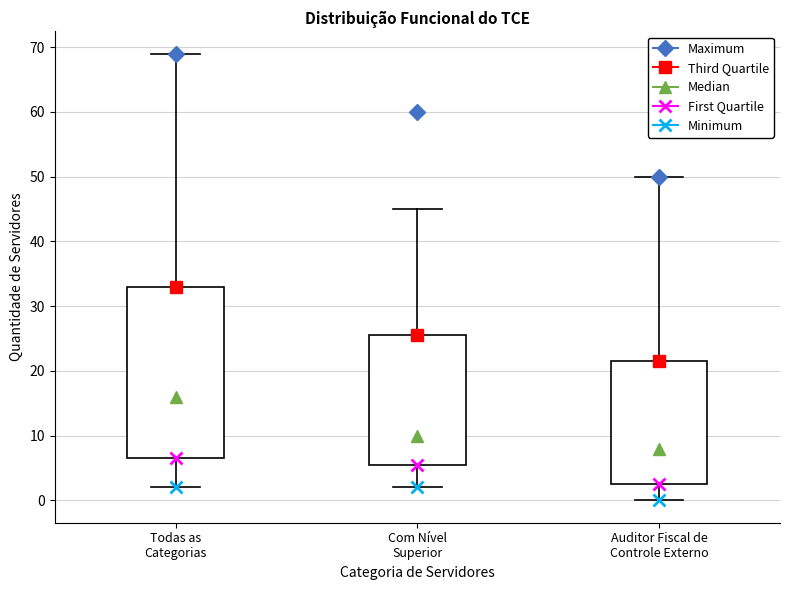

Reading left to right, read every box against the y-axis: the position of its median line, the range the box covers, and the ends of its whiskers. The values are not printed on the chart, so give them approximately, as read against the axis.

Todas as Categorias: median 16, box 7 to 33, whiskers 2 to 69
Com Nível Superior: median 10, box 6 to 26, whiskers 2 to 45
Auditor Fiscal de Controle Externo: median 8, box 3 to 22, whiskers 0 to 50